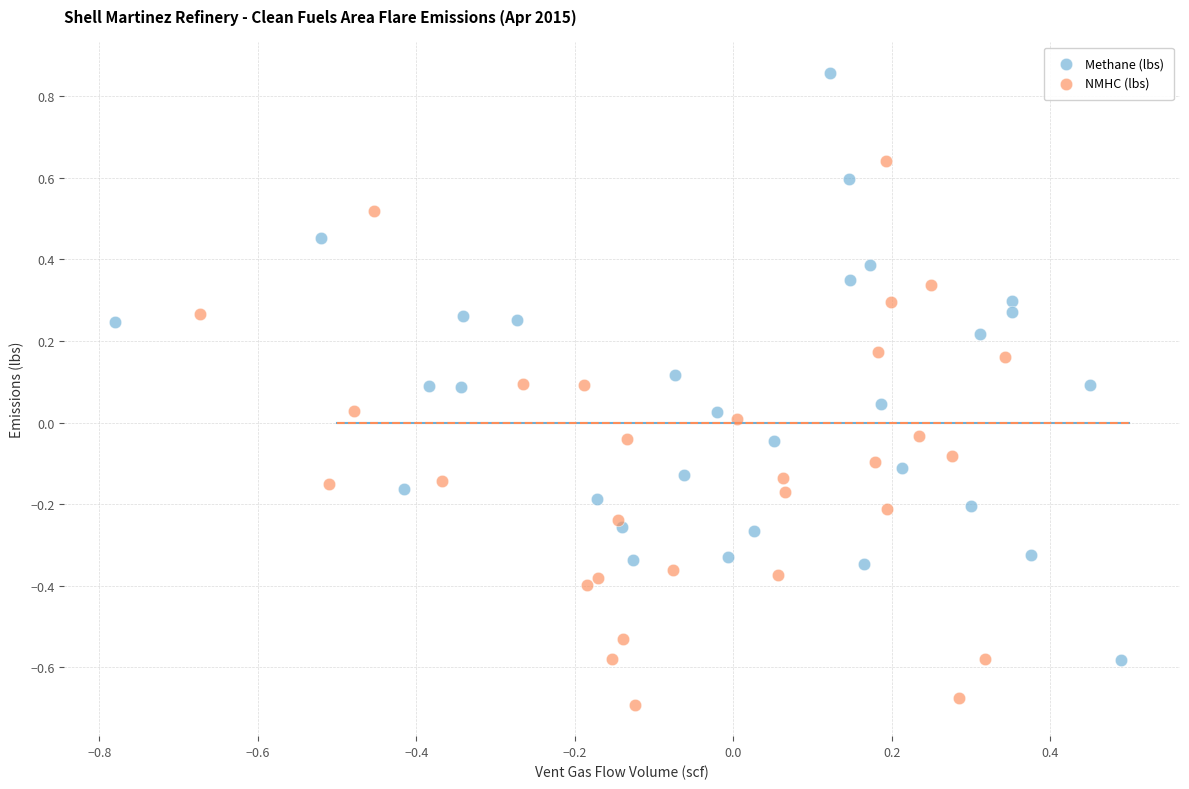

Which series contains the lowest Y value?

NMHC (lbs)